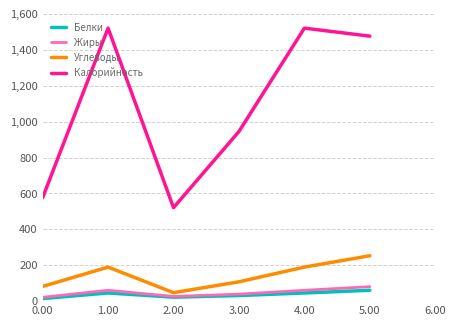

What position from the right is 3.00?

3